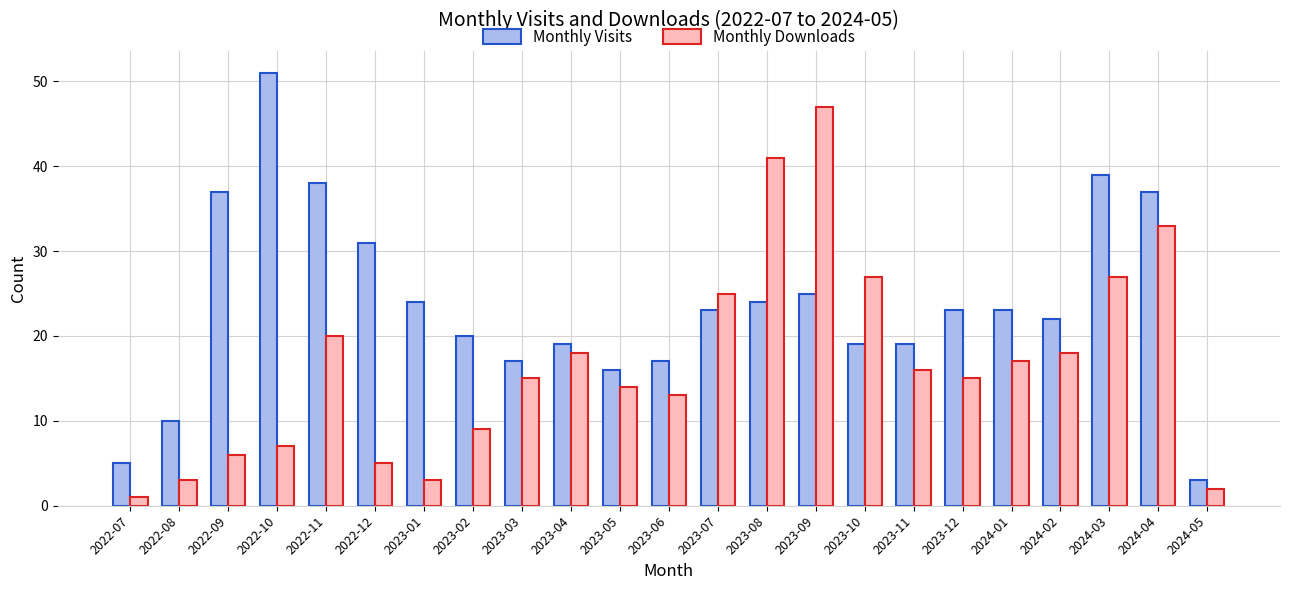

Rank the series by their maximum value, from highest to lowest.

Monthly Visits, Monthly Downloads